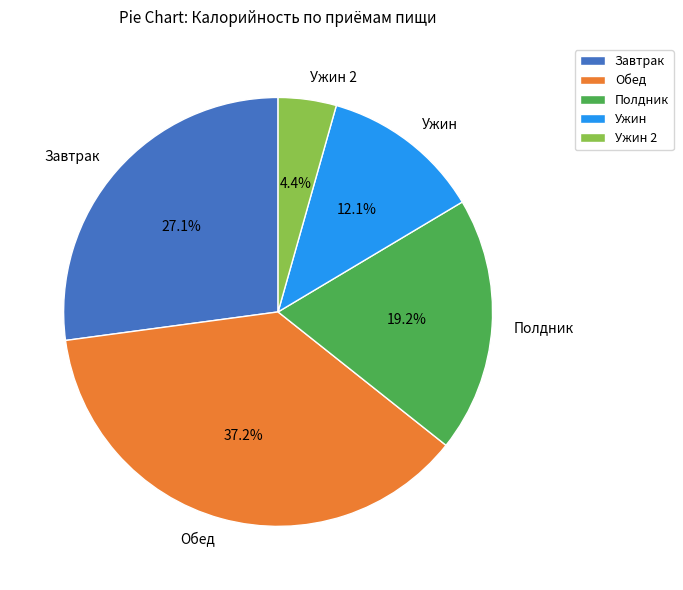

Is there a majority slice in this chart?

No